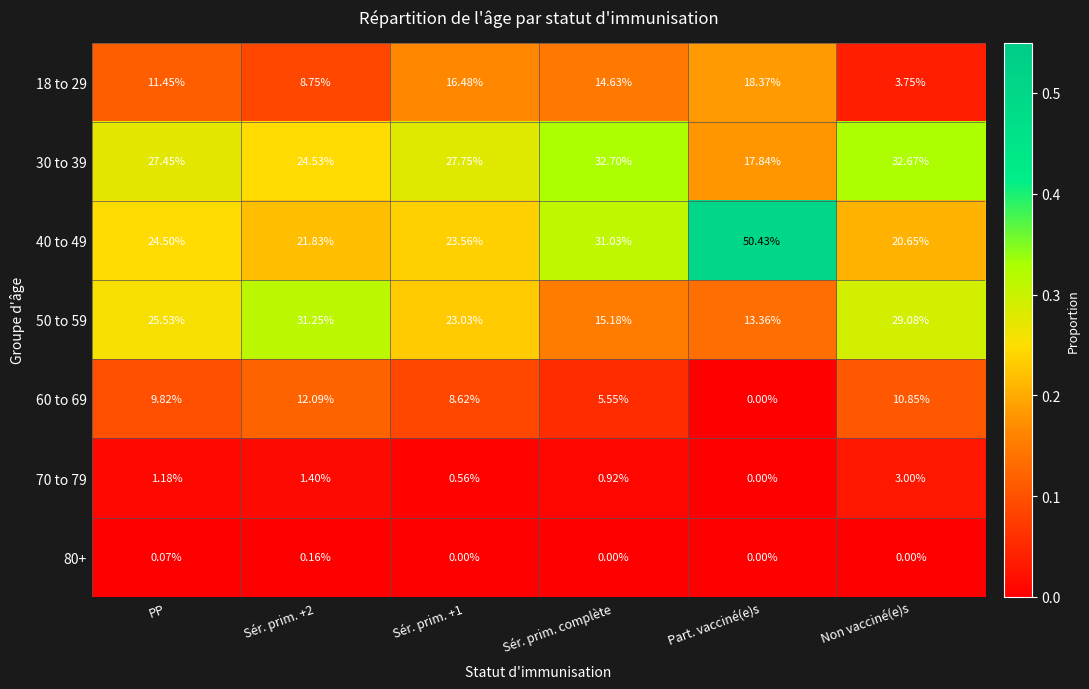

Which category has the lowest value in the 70 to 79 series?

Part. vacciné(e)s